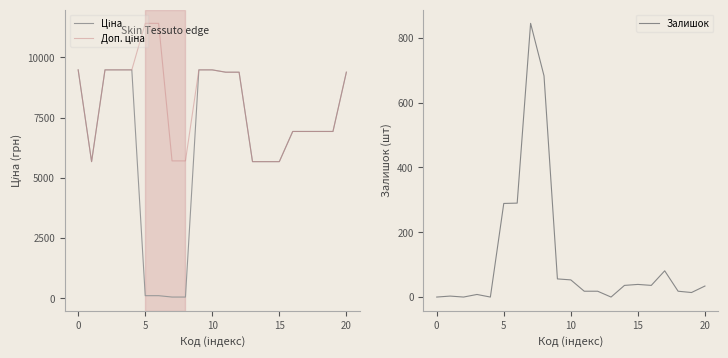

What is the sum of all Ціна values?

135772.5